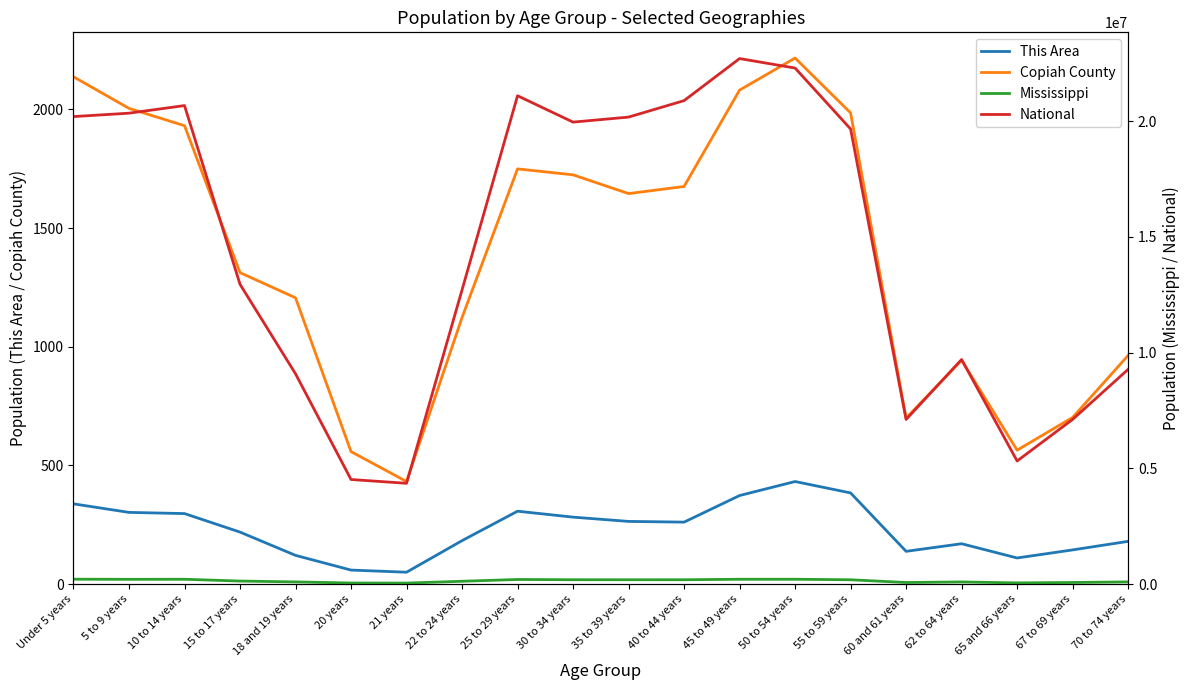

At which category is the sum across all series the highest?

45 to 49 years